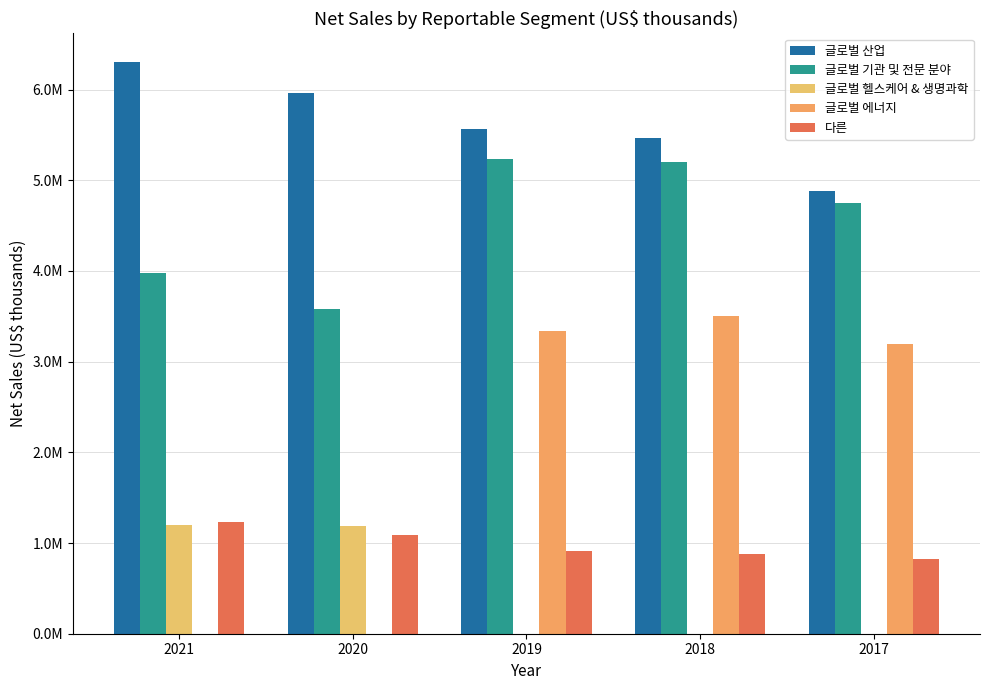

Are the bars grouped side by side (vs. stacked)?

Yes